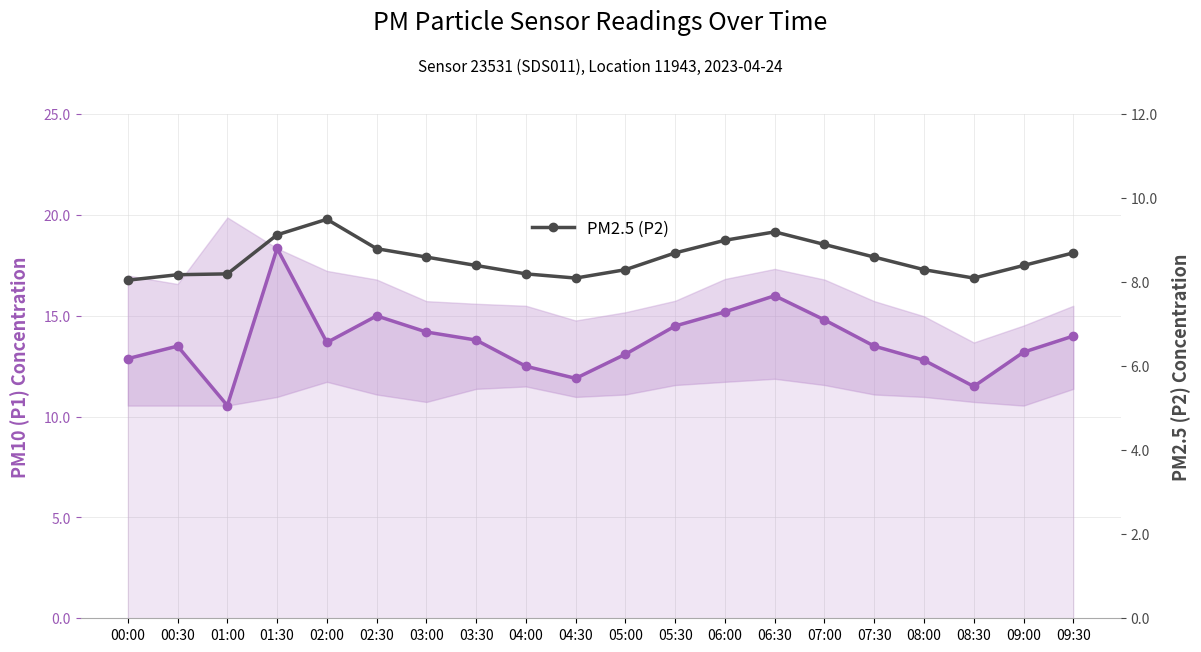

The PM10 (P1) series shows 21.3 at 06:00. True or false?

False